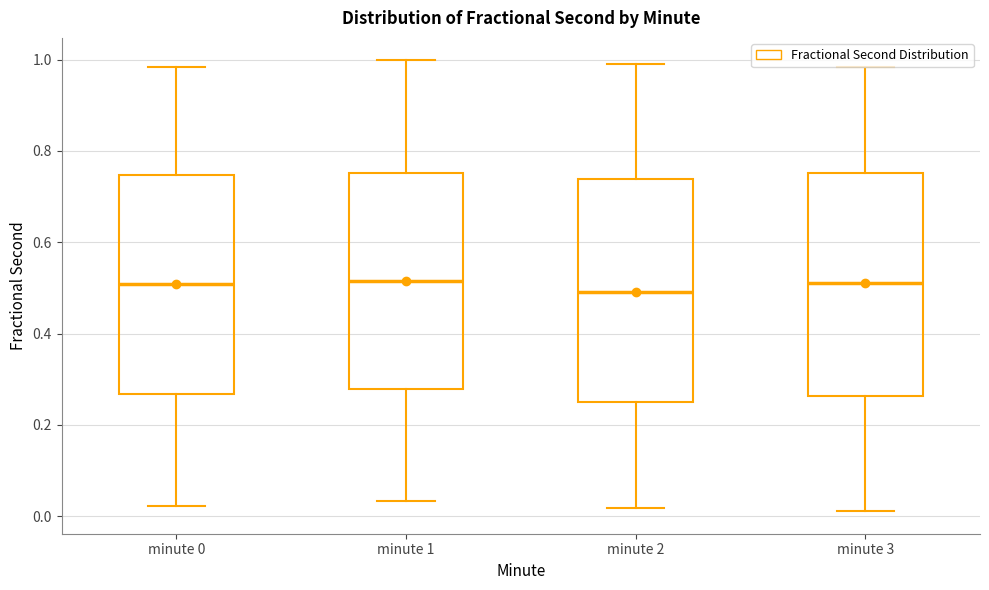

Reading left to right, read every box against the y-axis: the position of its median line, the range the box covers, and the ends of its whiskers. The values are not printed on the chart, so give them approximately, as read against the axis.

minute 0: median 0.50, box 0.26 to 0.74, whiskers 0.02 to 0.98
minute 1: median 0.52, box 0.28 to 0.76, whiskers 0.04 to 1.00
minute 2: median 0.50, box 0.24 to 0.74, whiskers 0.02 to 1.00
minute 3: median 0.52, box 0.26 to 0.76, whiskers 0.02 to 0.98